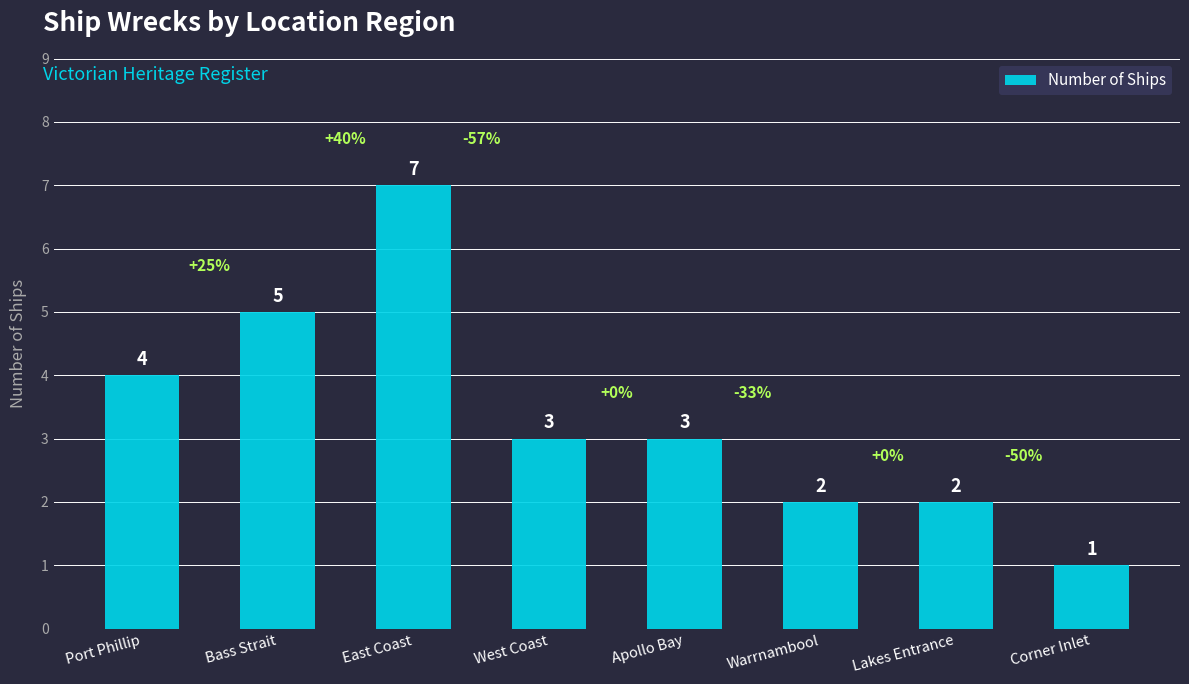

Reading left to right, list all the values displayed in this chart.

4	5	7	3	3	2	2	1